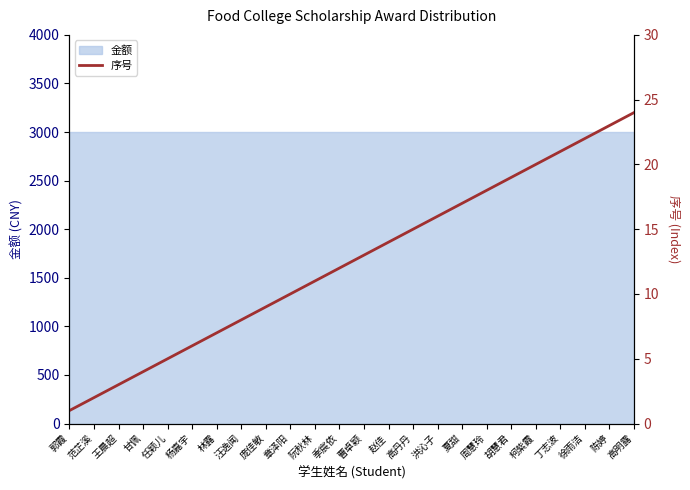

The value at 杨嘉宇 is 3. True or false?

False